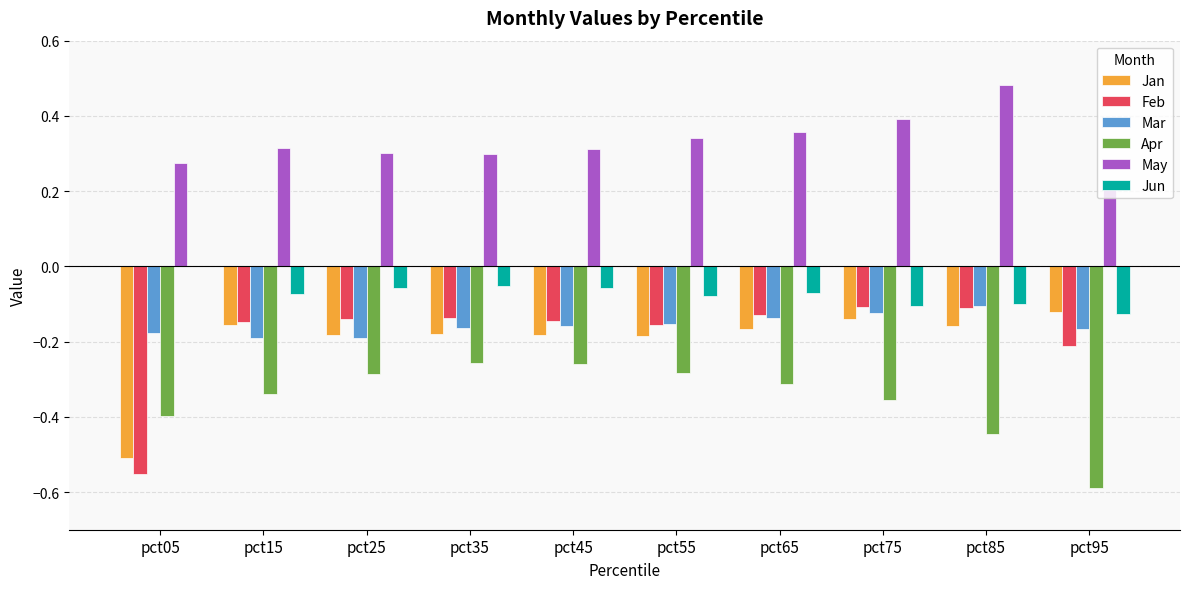

Which category has the highest value across all series?

pct85